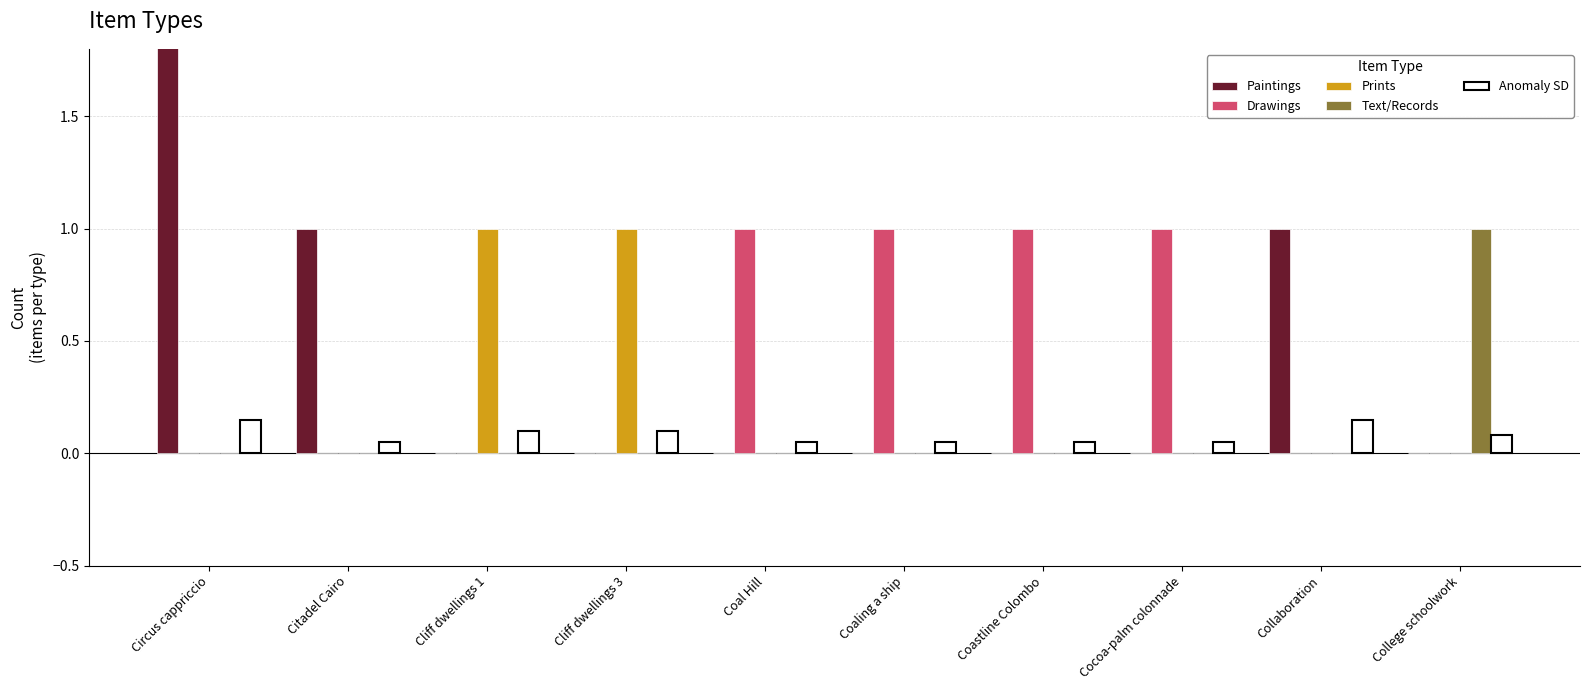

Reading left to right, transcribe all the data shown in this chart.

Paintings: 2.0	1.0	0.0	0.0	0.0	0.0	0.0	0.0	1.0	0.0
Drawings: 0.0	0.0	0.0	0.0	1.0	1.0	1.0	1.0	0.0	0.0
Prints: 0.0	0.0	1.0	1.0	0.0	0.0	0.0	0.0	0.0	0.0
Text/Records: 0.0	0.0	0.0	0.0	0.0	0.0	0.0	0.0	0.0	1.0
Anomaly SD: 0.1	0.1	0.1	0.1	0.1	0.1	0.1	0.1	0.1	0.1